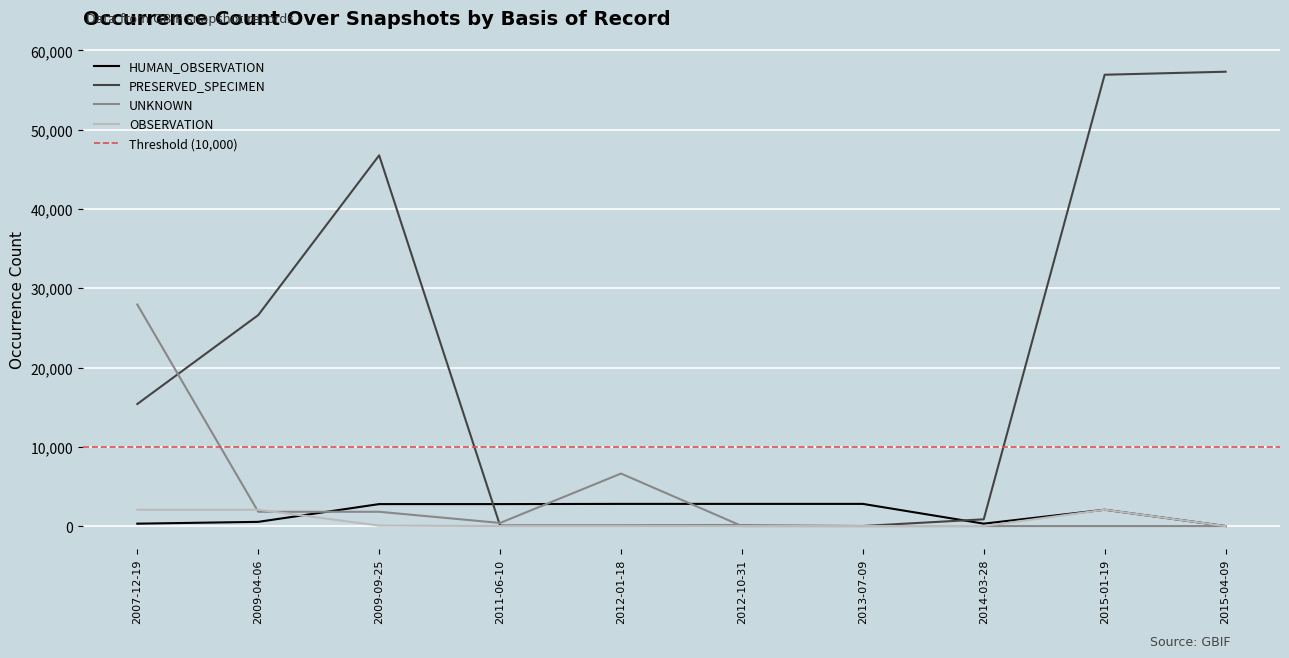

What is the total value across all series at 2011-06-10?

3227